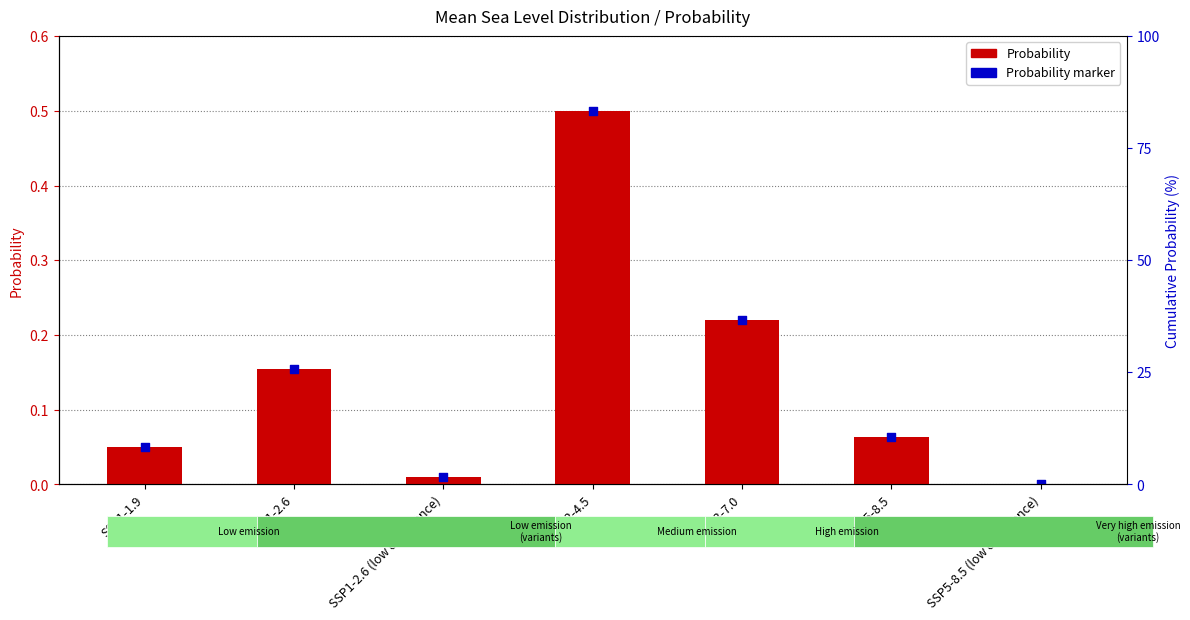

Which series contains the highest Y value?

Probability